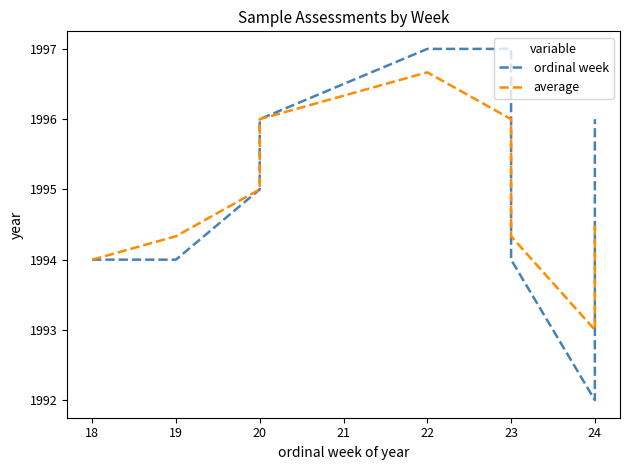

Is it true that average equals 3519.6 at 22?

False